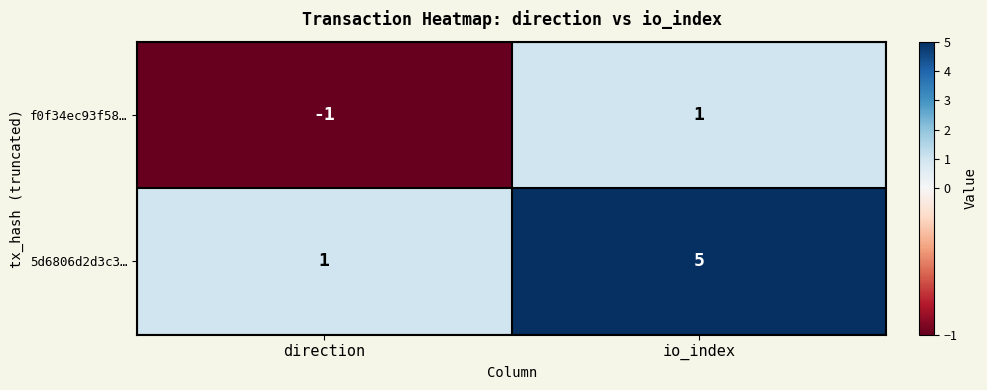

Rank the series at io_index from lowest to highest value.

f0f34ec93f58…, 5d6806d2d3c3…